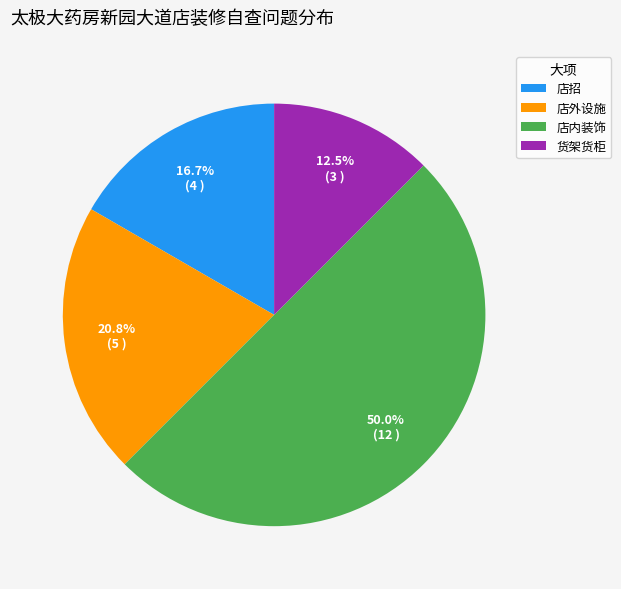

To the nearest percent, what portion does 店招 represent?

17%